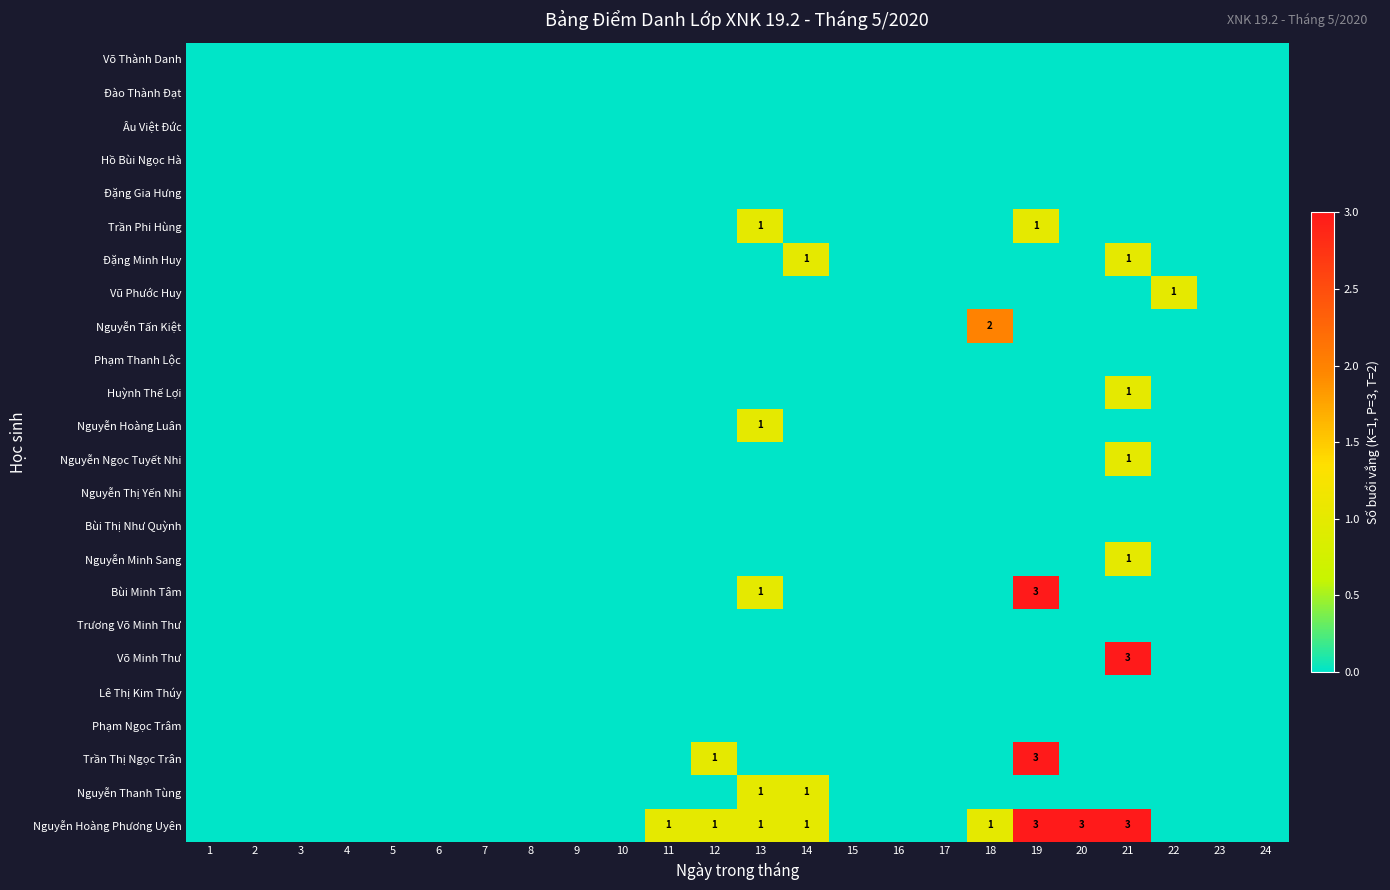

Between 18 and 2, which is larger?

18